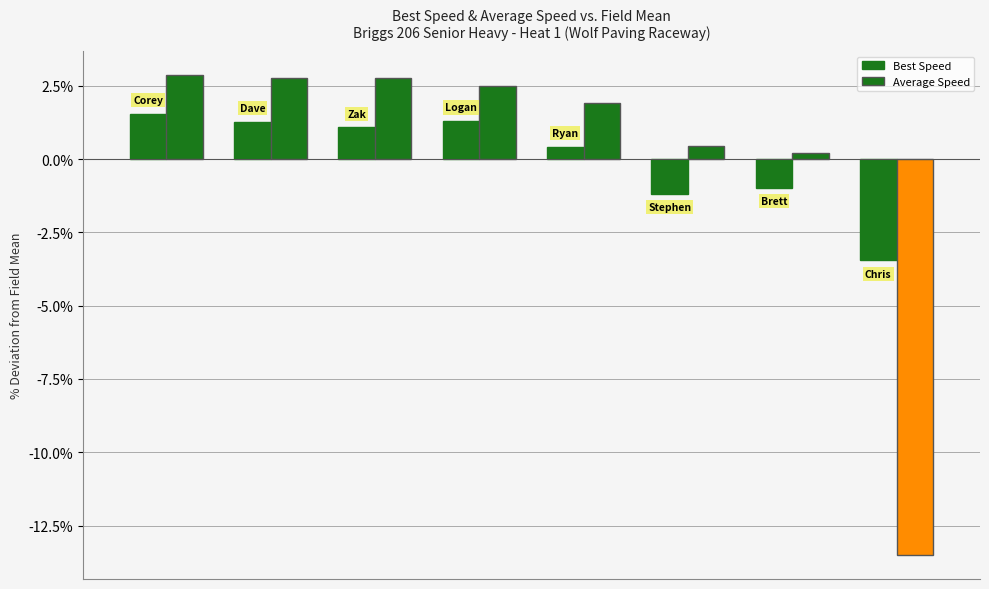

How many data points in Best Speed are less than 1?

4